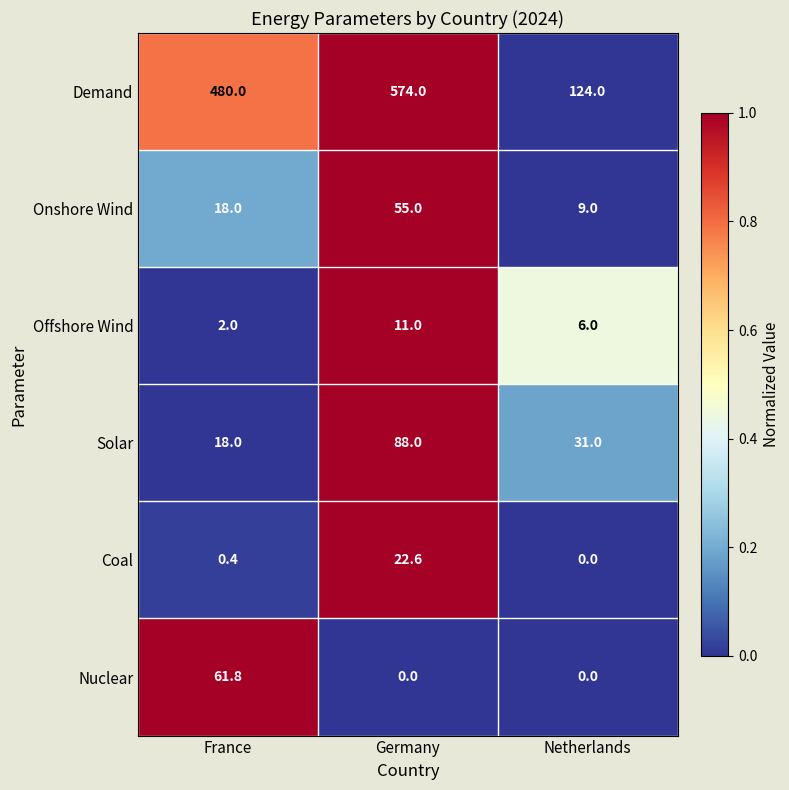

Which series has the largest total across all categories?

Demand